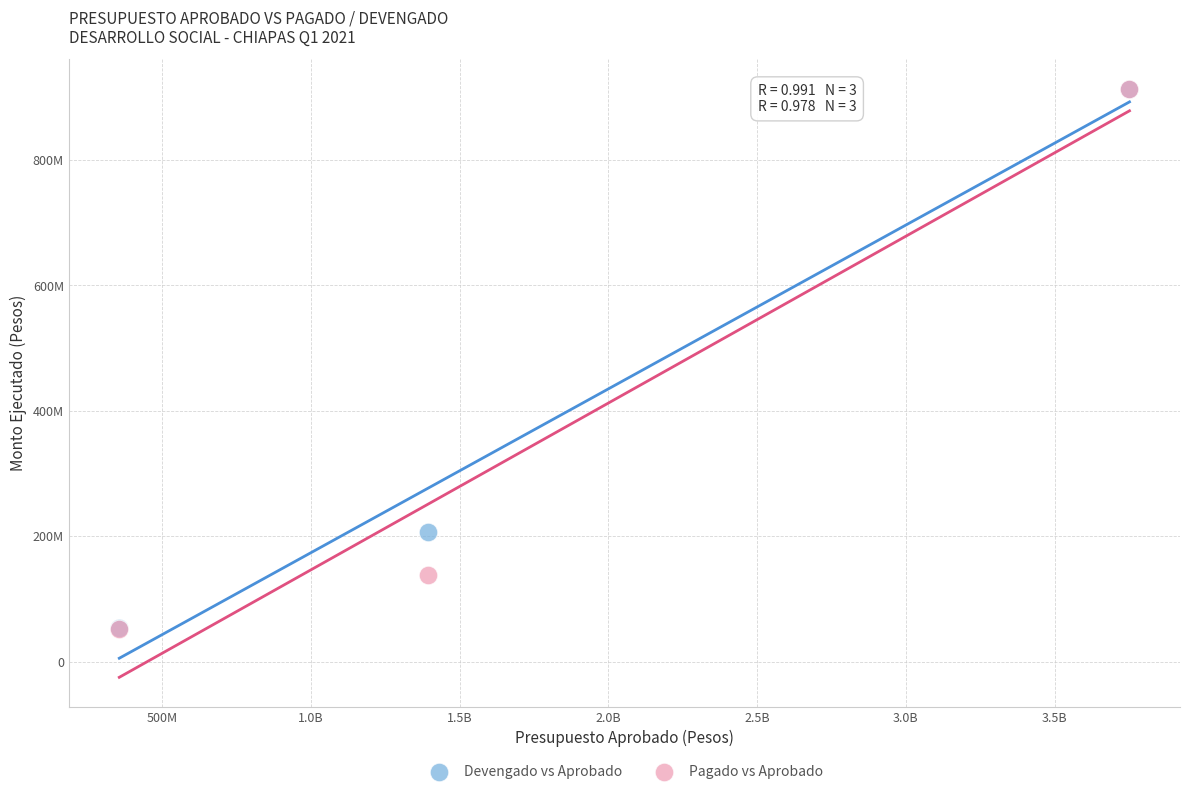

Which series has the largest Y range (max minus min)?

Devengado vs Aprobado